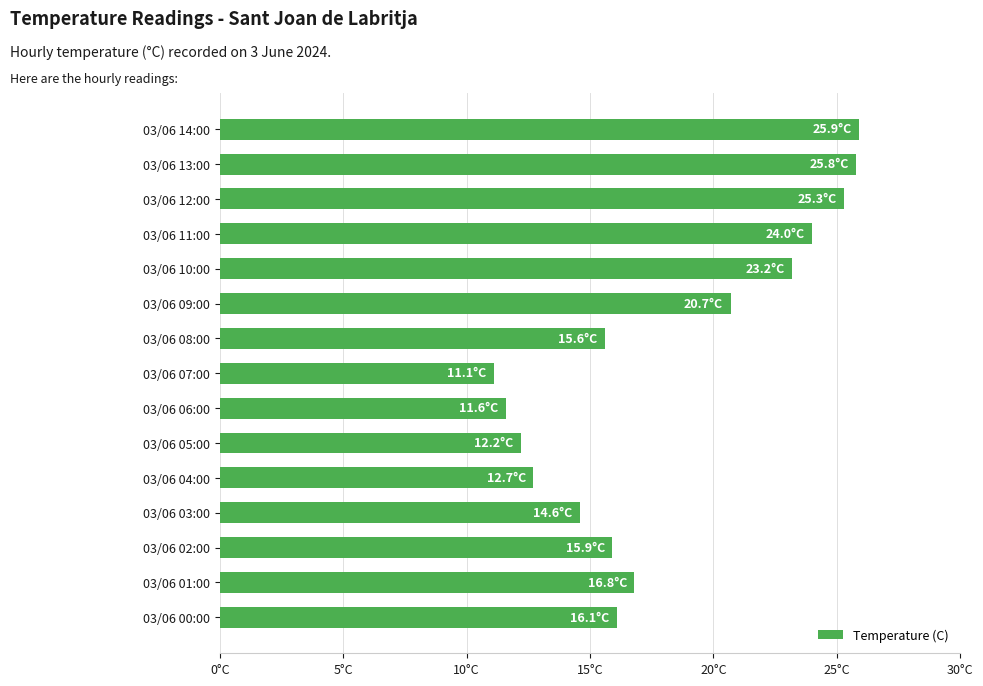

Does the chart contain stacked bars?

No